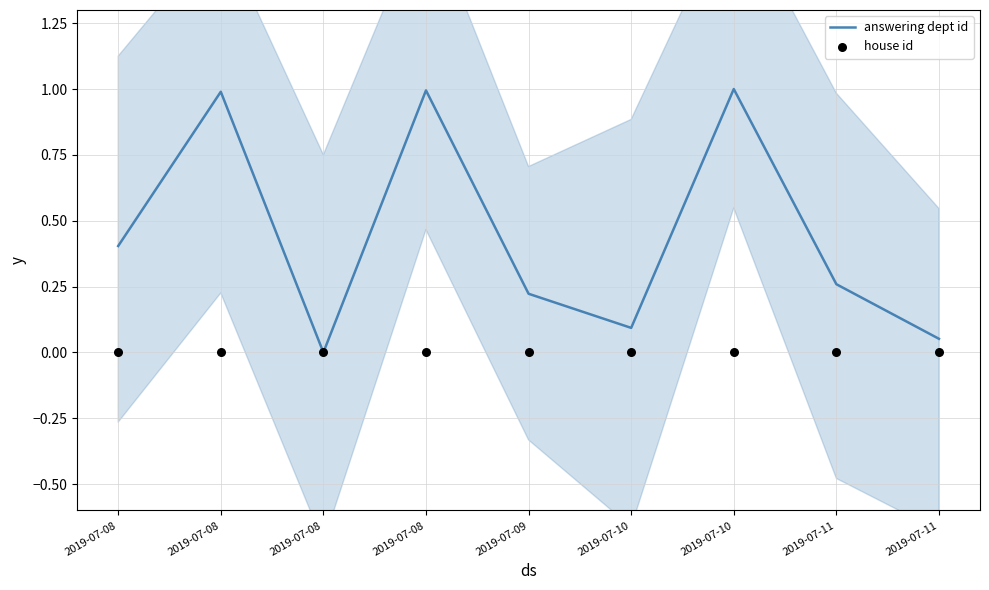

Is the value of house id at 2019-07-10 greater than the value of answering dept id at 2019-07-11?

No